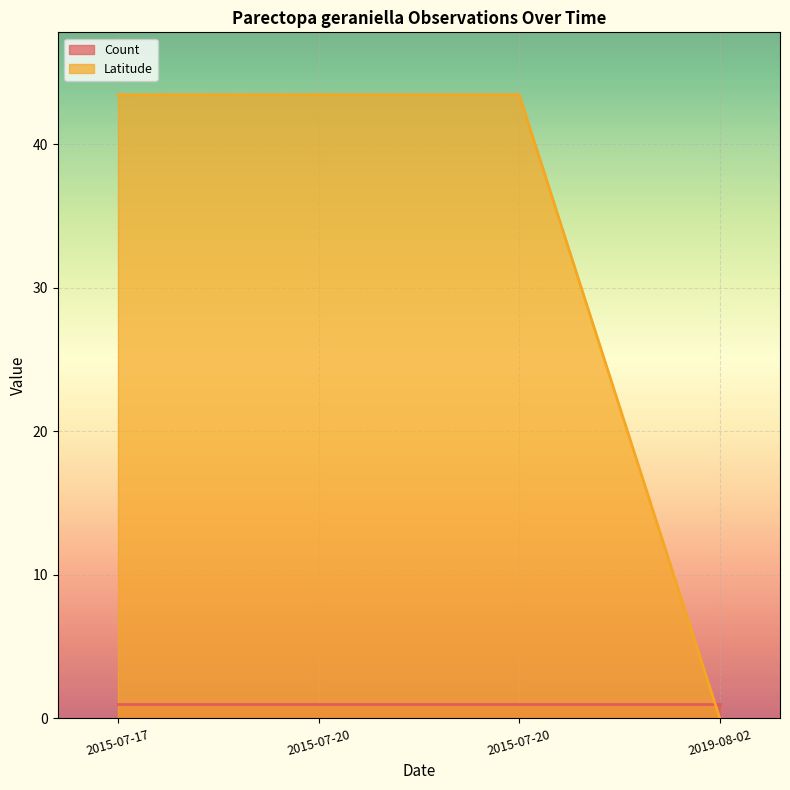

How many values in Latitude are above zero?

3